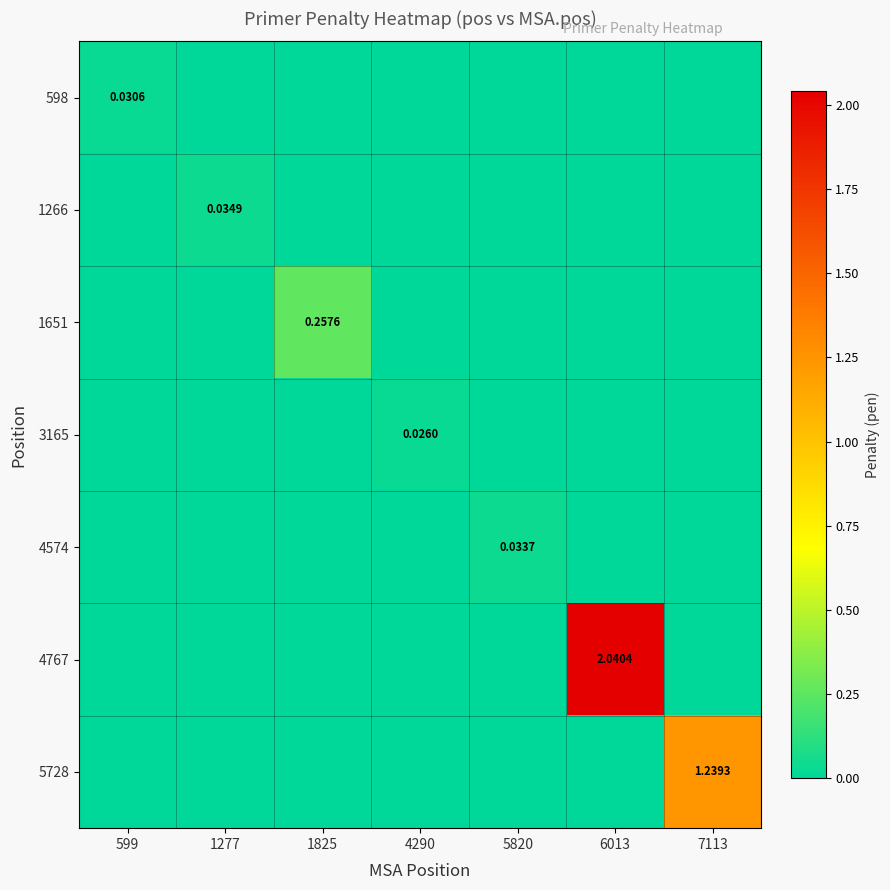

The value of 1651 at 4290 is -0.2. True or false?

False